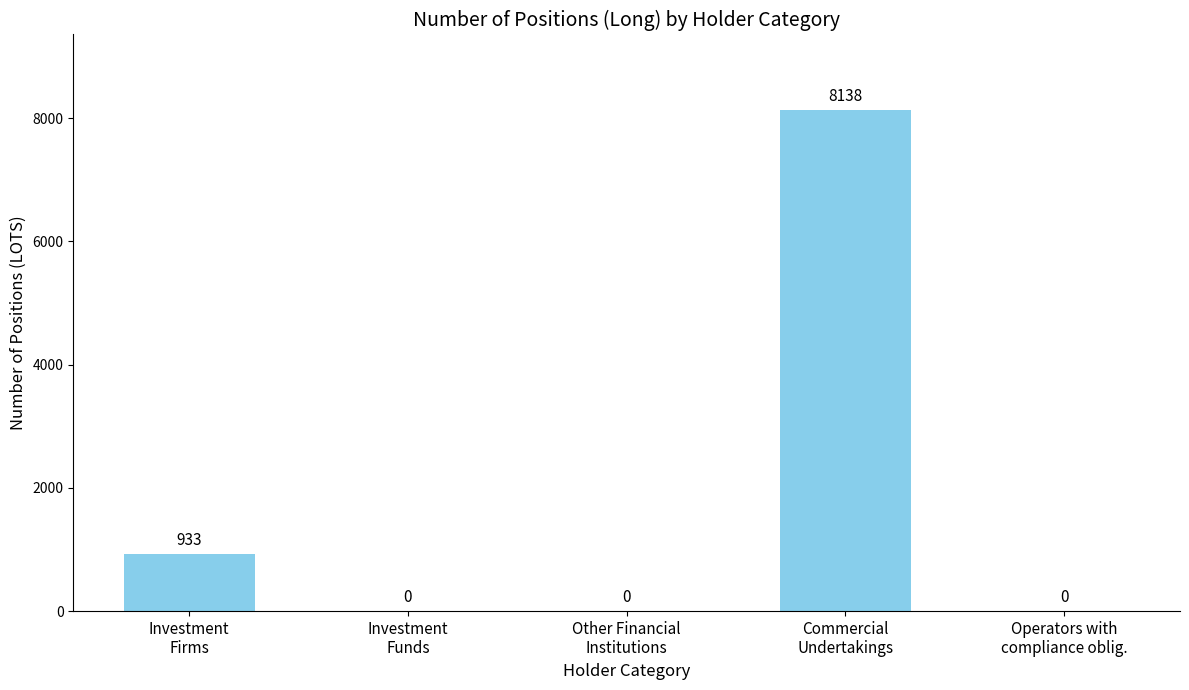

What is the change in value from Investment
Firms to Other Financial
Institutions?

-933